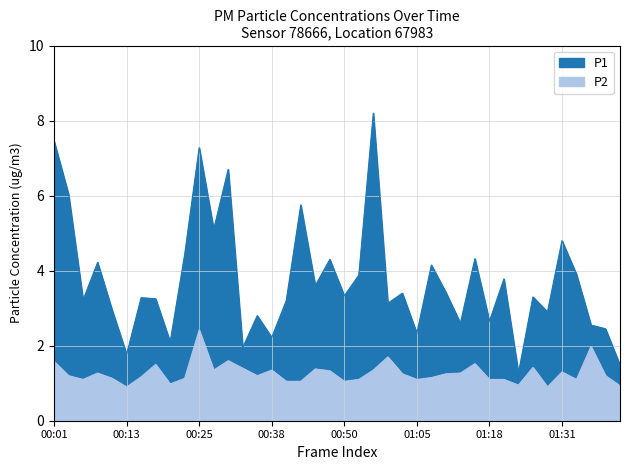

At which category does the chart reach its minimum across all series?

00:13